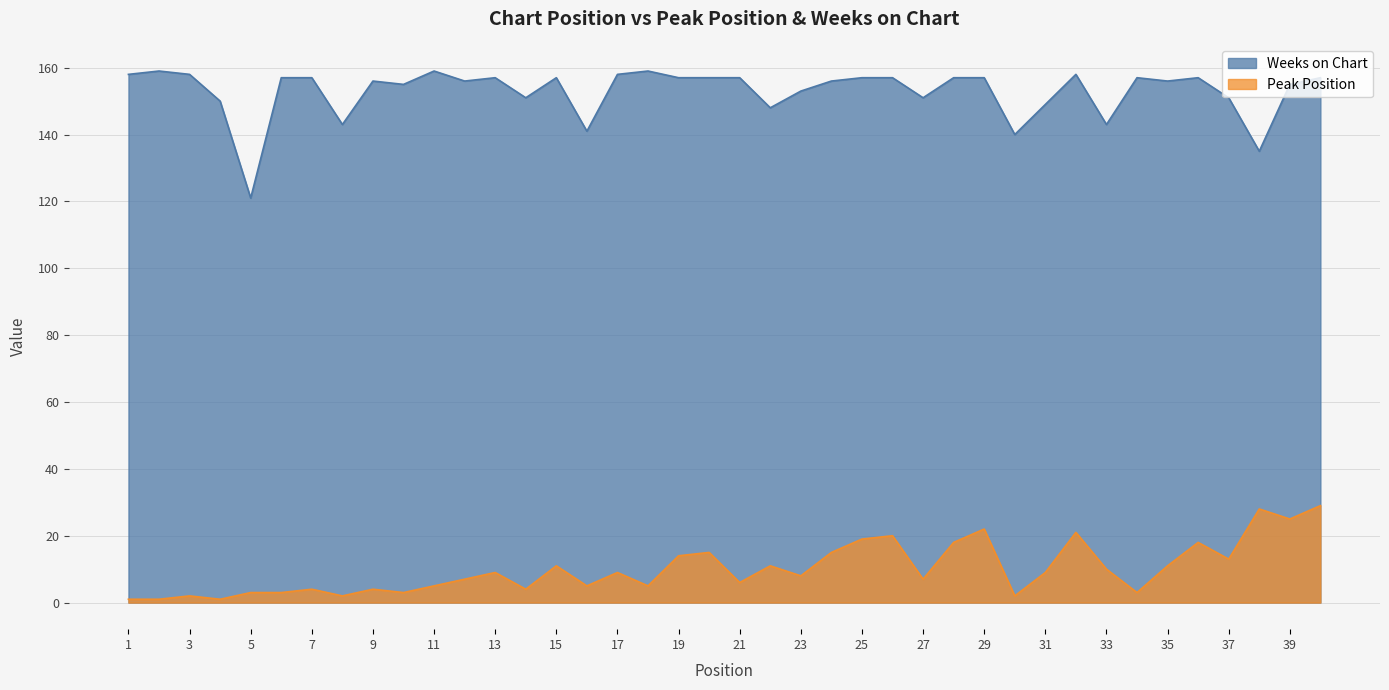

Which series has the widest spread of values?

Weeks on Chart